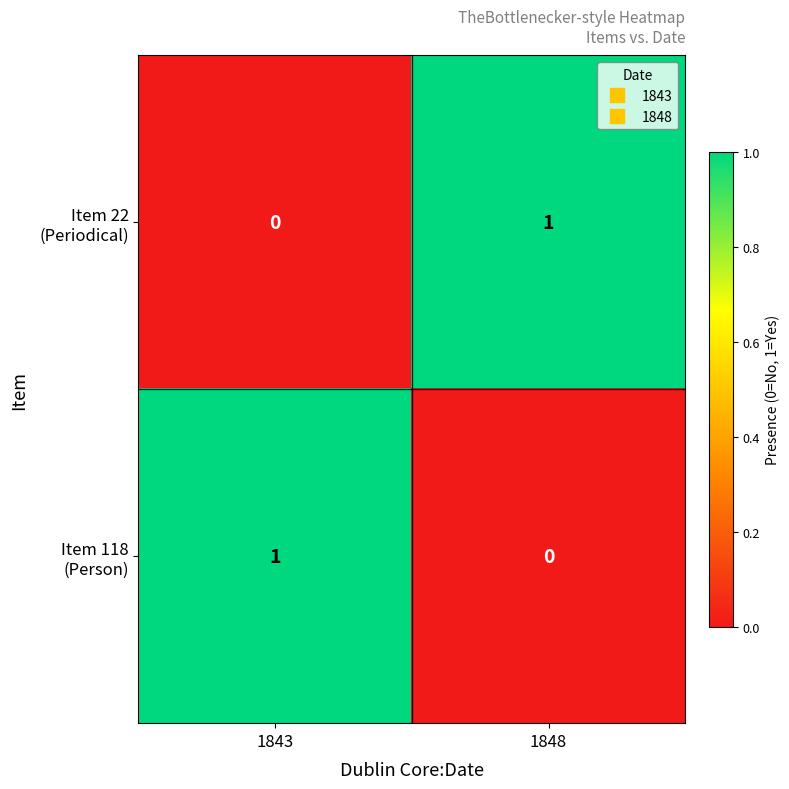

Rank the series by their maximum value, from highest to lowest.

Item 22 (Periodical), Item 118 (Person)